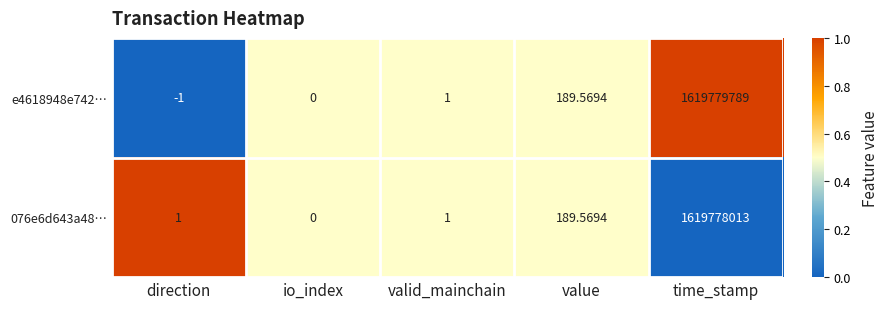

Where is e4618948e742… nearest to the value 809889894?

value